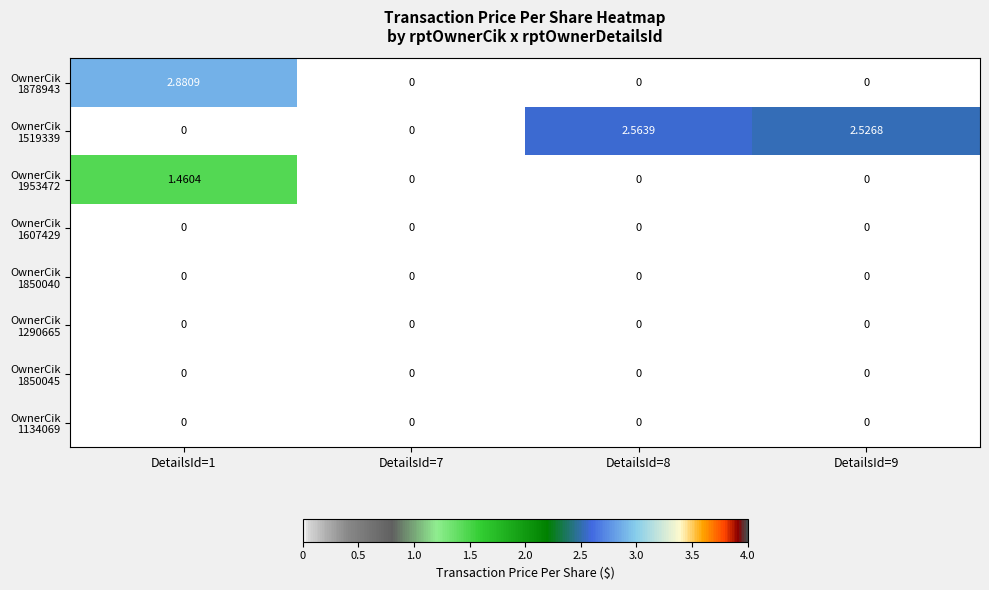

Which series has the largest total across all categories?

OwnerCik 1519339